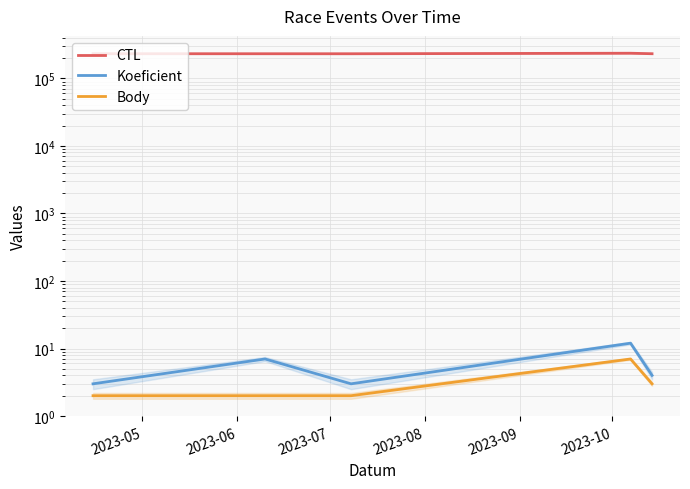

How many Koeficient values are between 3 and 7?

4